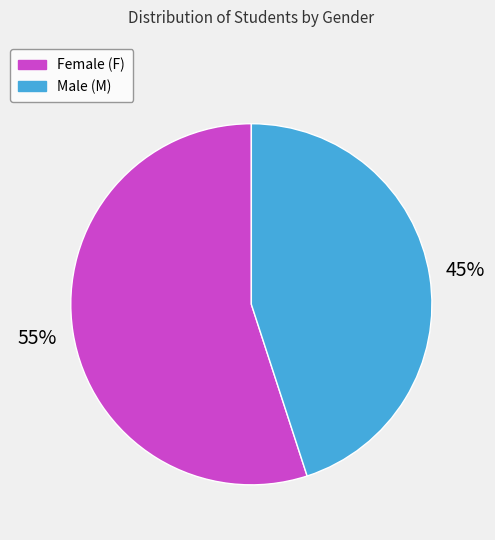

To the nearest percent, what is the average slice percentage?

50%